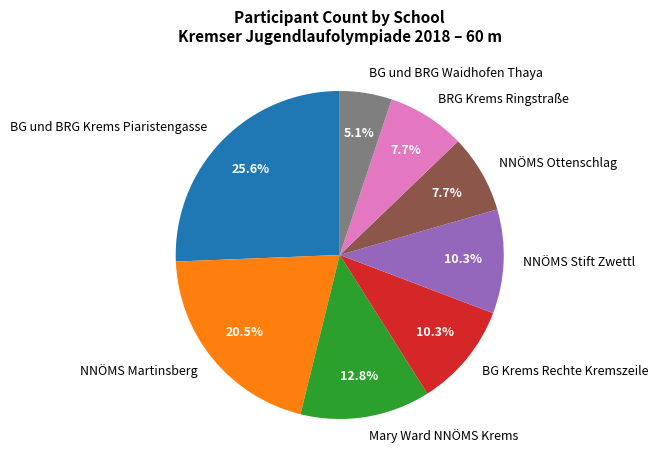

Is there a majority slice in this chart?

No